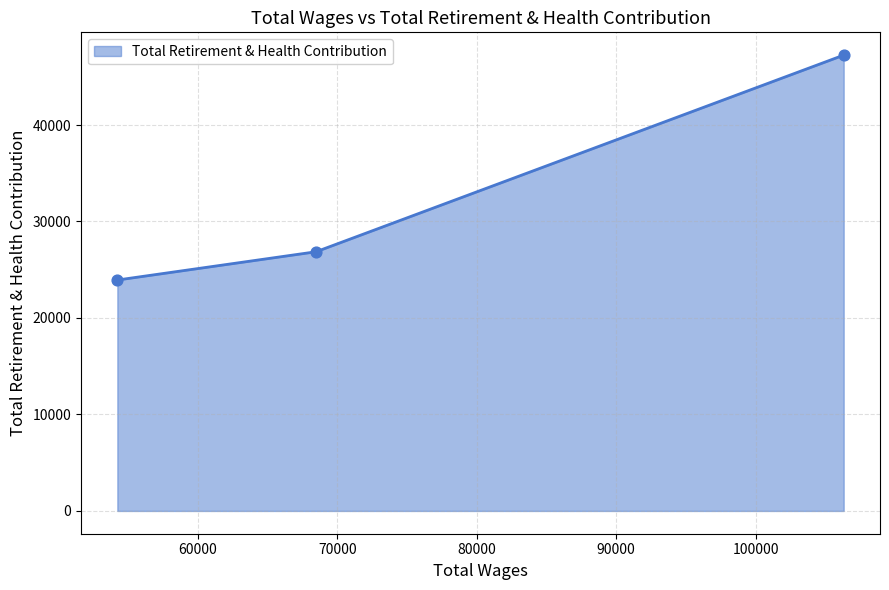

What is the difference between the second highest and minimum values?

2930